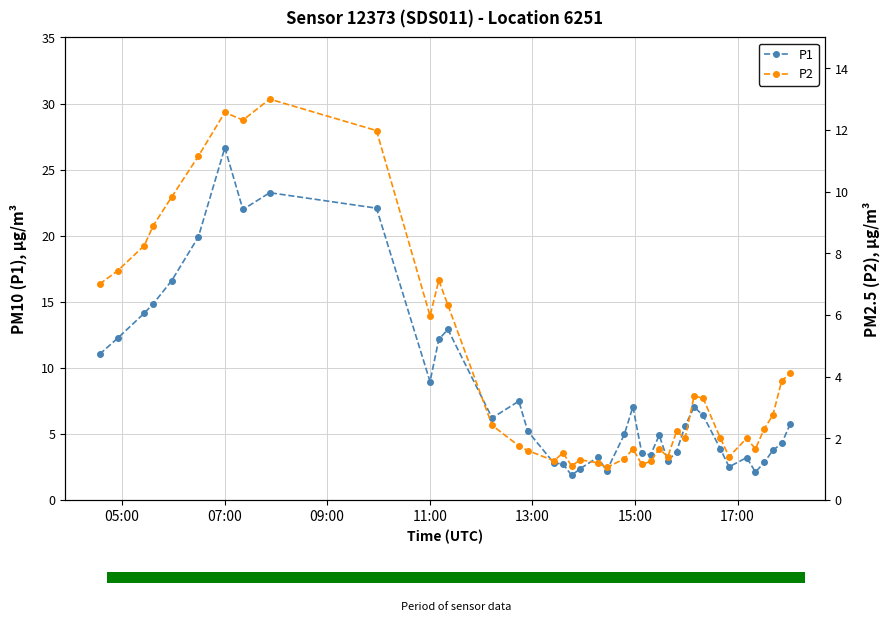

What is the minimum value for P1?

1.9